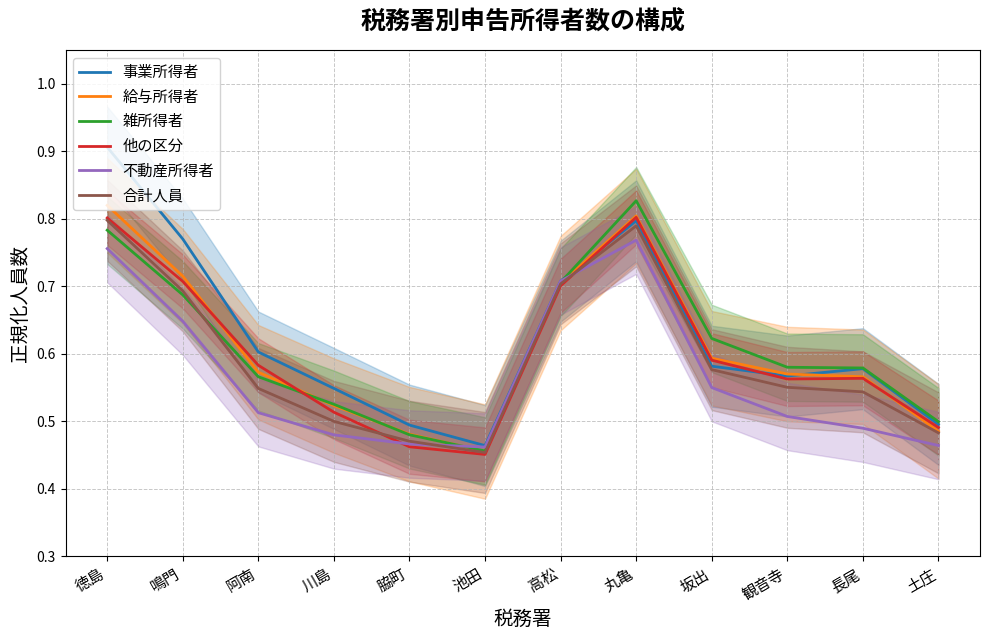

What is the average value of the 雑所得者 series?

0.6